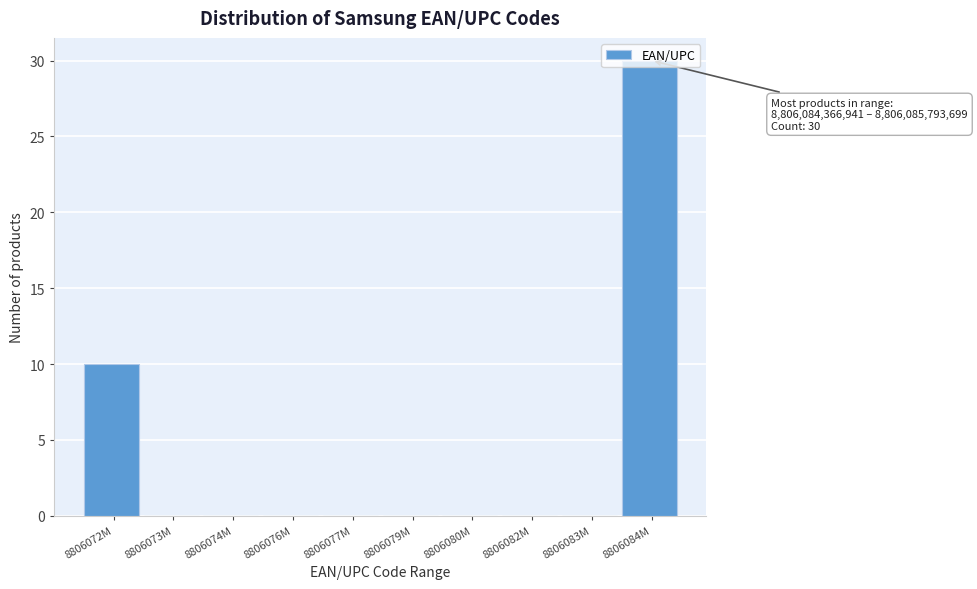

The chart shows a value of 0 at 8806080M. True or false?

True